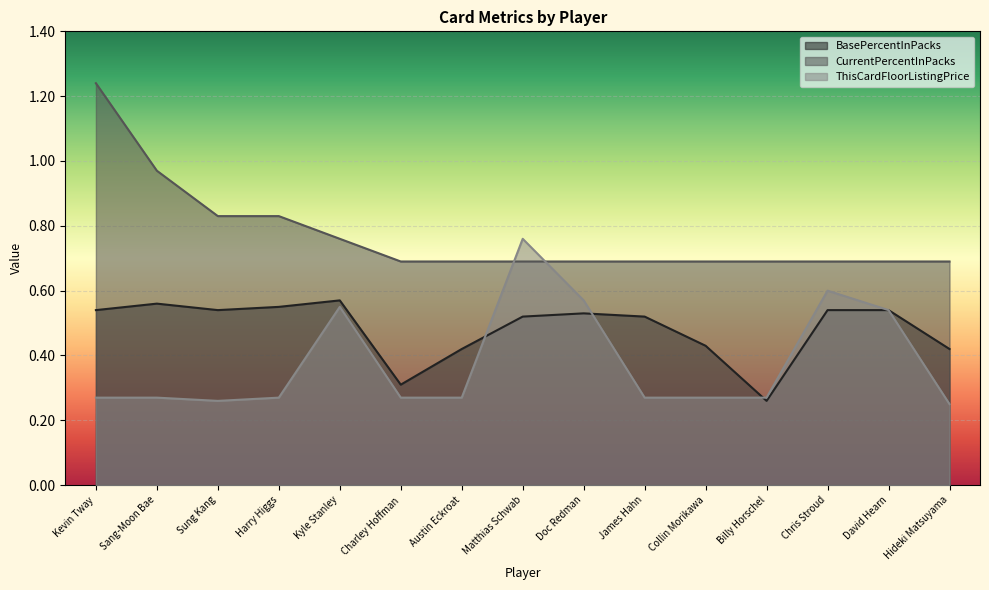

What is the average value of the ThisCardFloorListingPrice series?

0.4